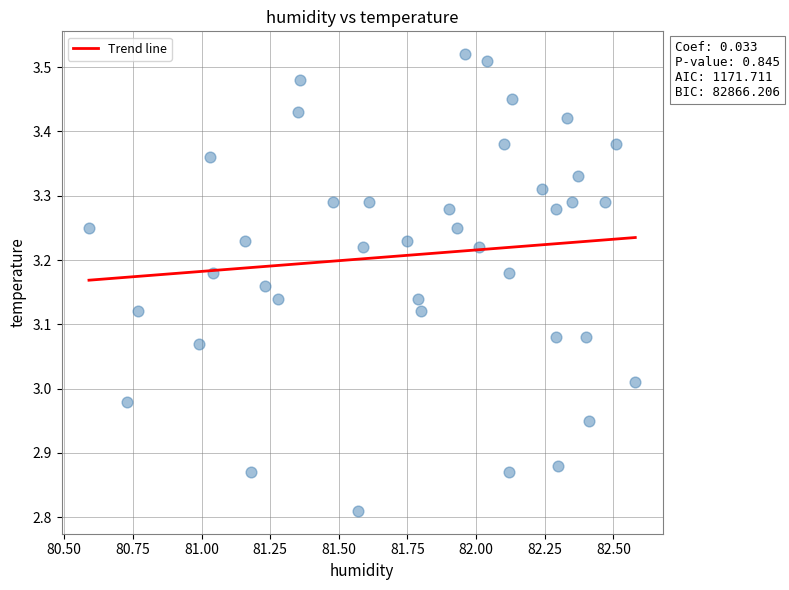

What is the range of X values (max minus min)?

2.0